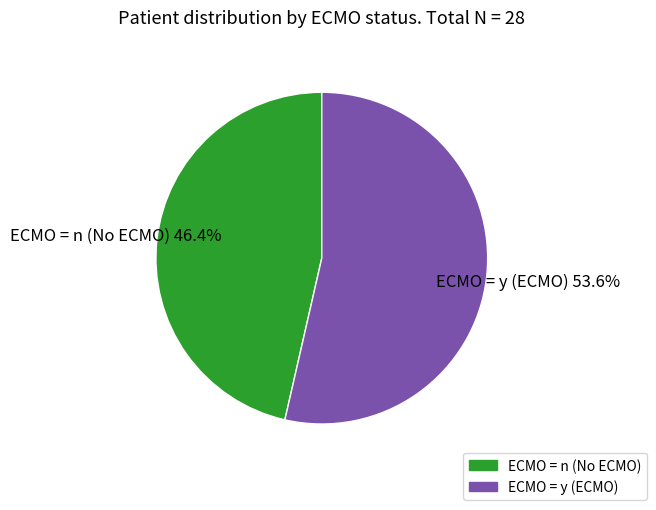

What is the largest slice in the pie chart?

ECMO = y (ECMO)